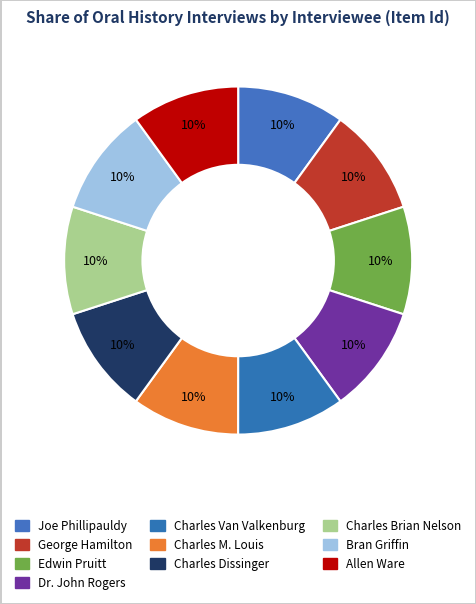

How many slices are in this pie chart?

10